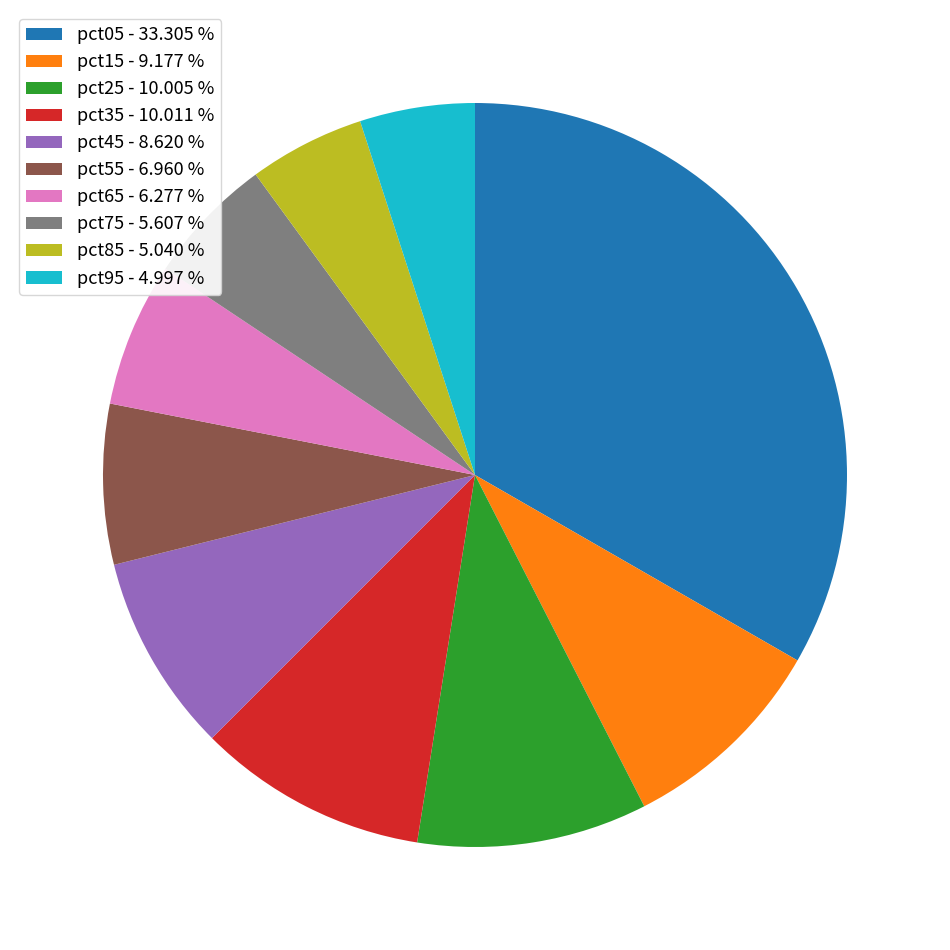

Combined, do pct15 - 9.177 % and pct75 - 5.607 % account for over 50%?

No